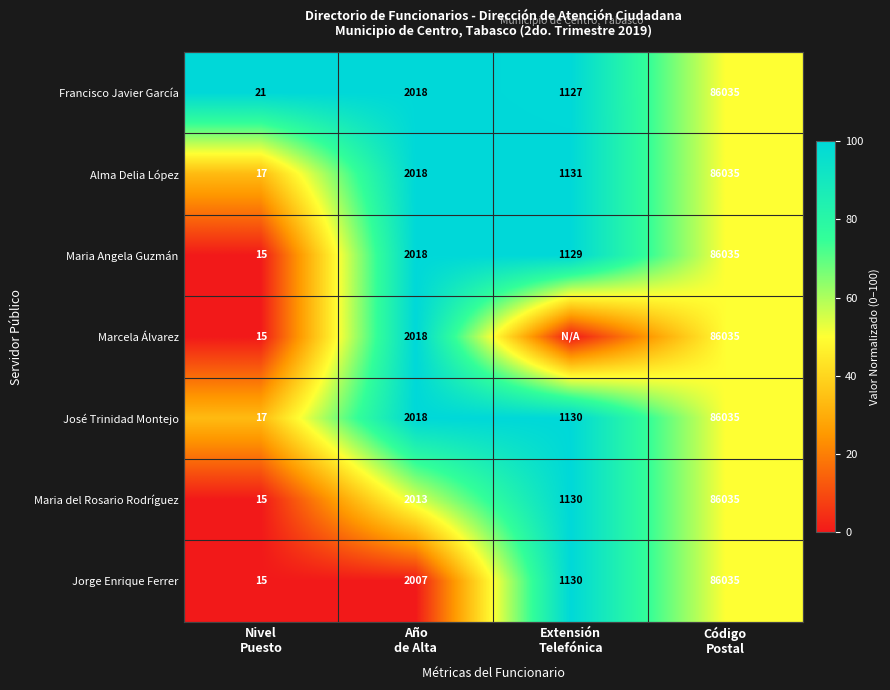

What is the lowest value of the José Trinidad Montejo series?

17